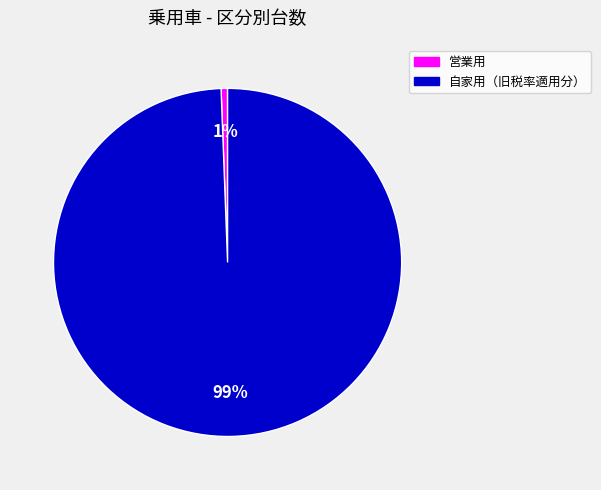

Is there a majority slice in this chart?

Yes